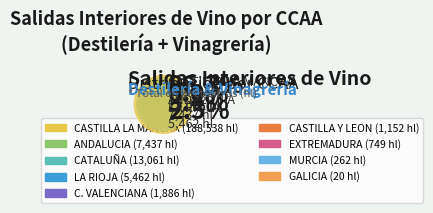

Which slice is the largest?

CASTILLA LA MANCHA